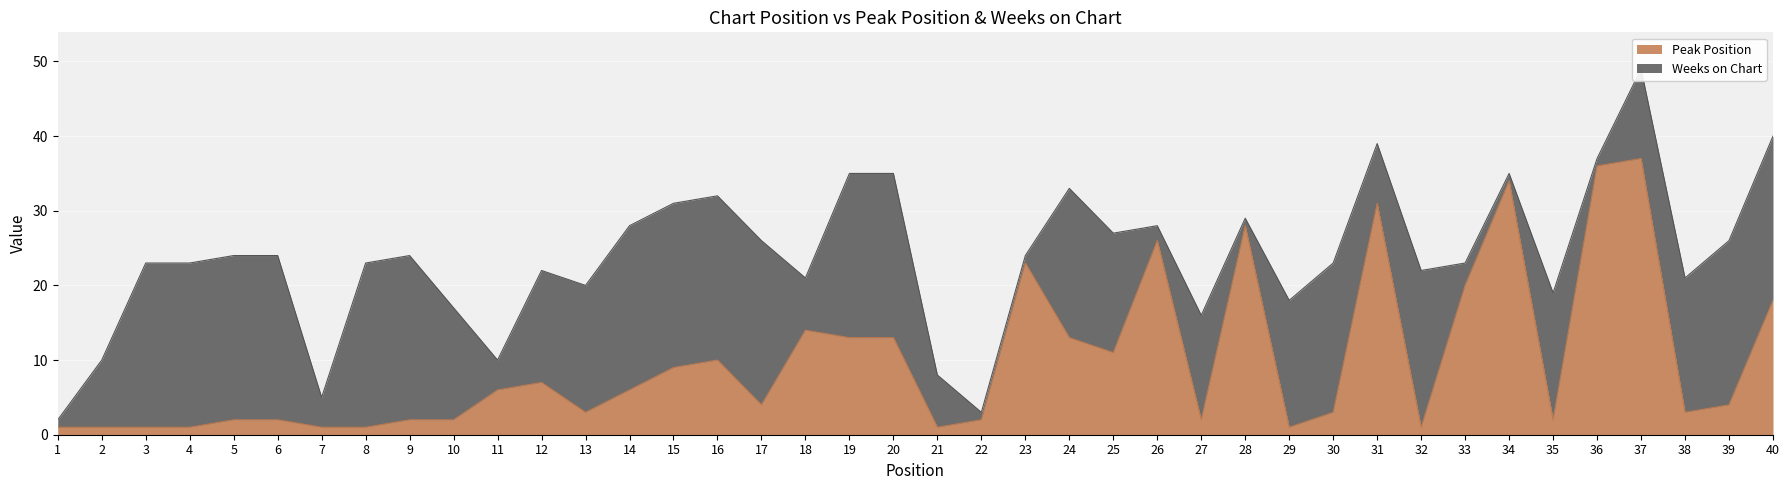

What is the difference between the second highest and second lowest values?

35